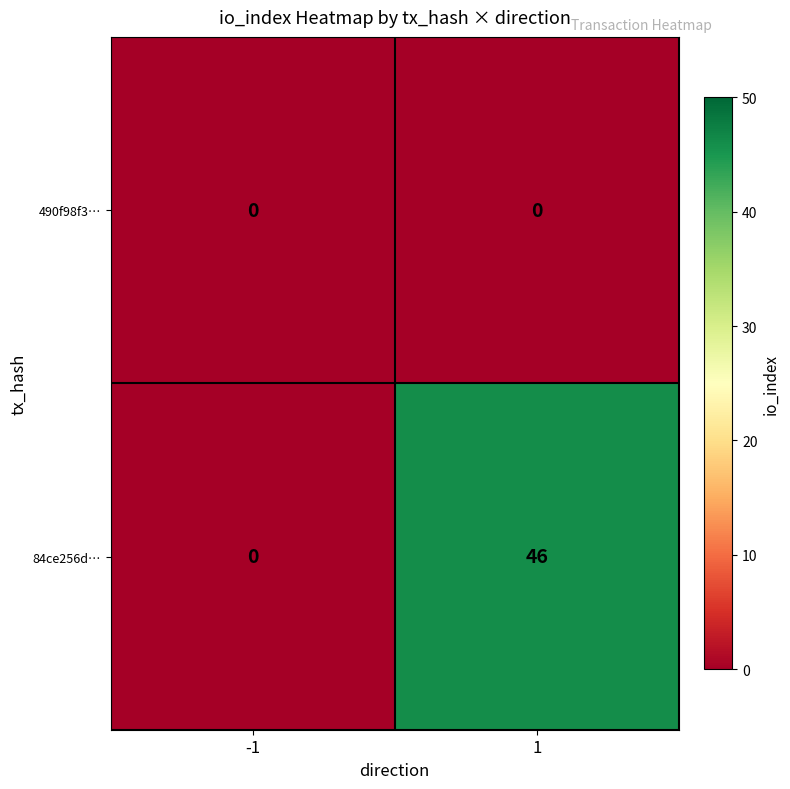

What is the difference between the 84ce256d… values at -1 and 1?

46